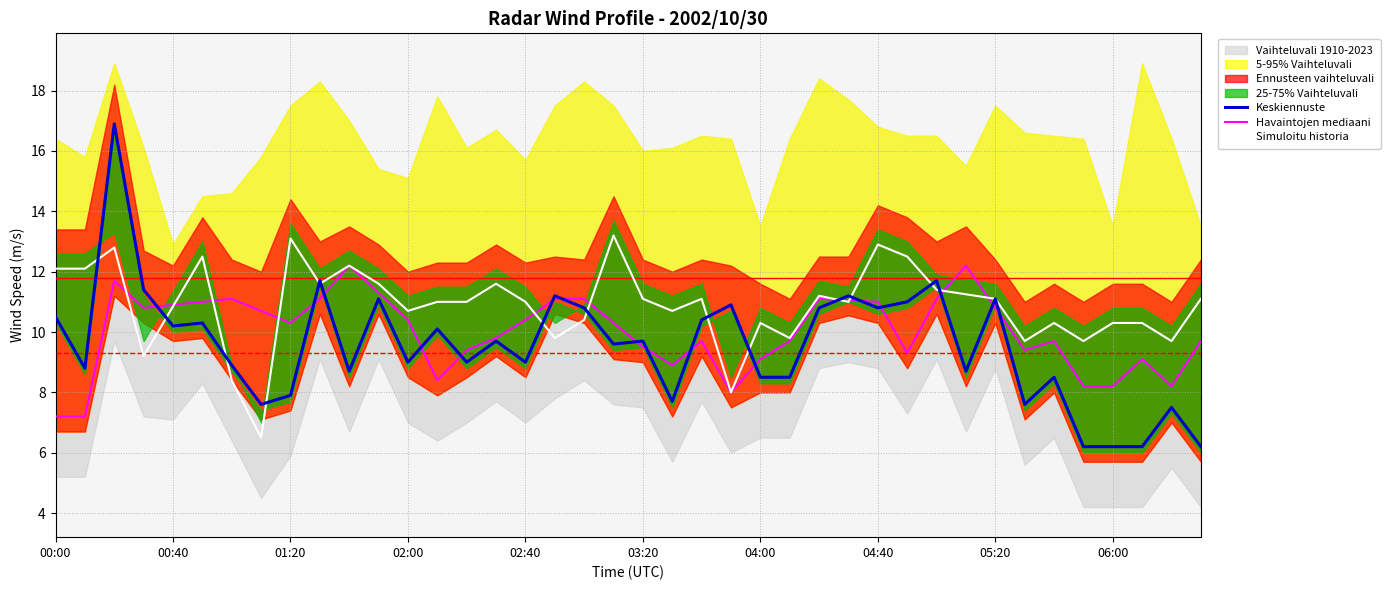

What is the minimum value for Keskiennuste?

6.2